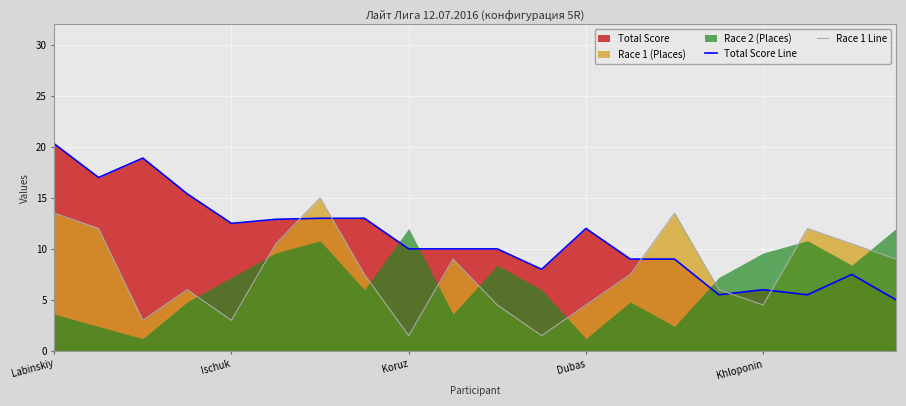

The Race 1 Line series shows 4.5 at 10. True or false?

True